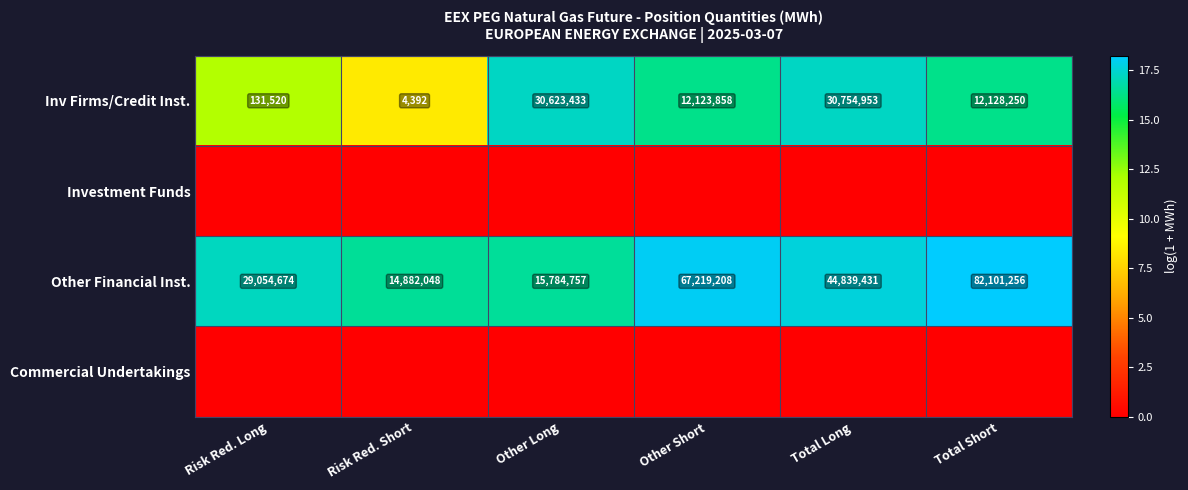

What is the difference between the Inv Firms/Credit Inst. values at Other Long and Risk Red. Long?

30491913